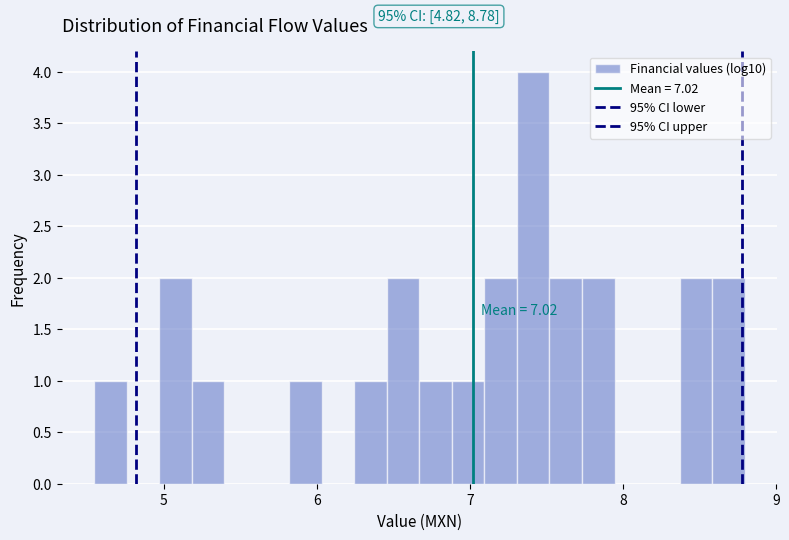

Around what value on the x-axis is the tallest bar? Give the approximate position of its centre, as read against the axis.

7.4